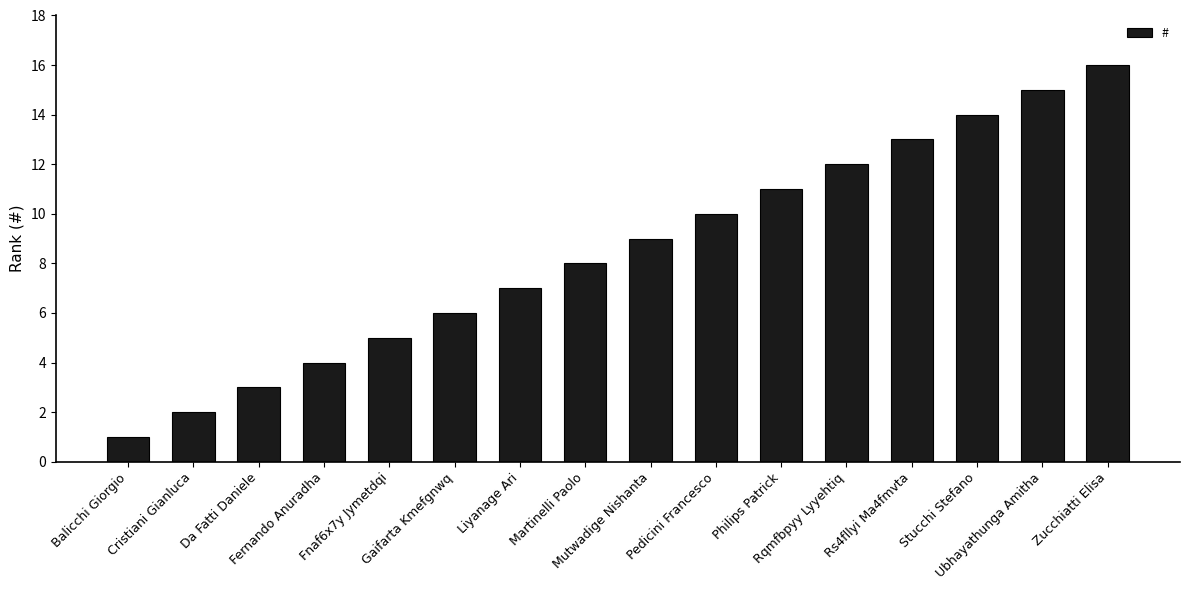

Reading left to right, extract all data points from this chart.

Balicchi Giorgio=1	Cristiani Gianluca=2	Da Fatti Daniele=3	Fernando Anuradha=4	Fnaf6x7y Jymetdqi=5	Gaifarta Kmefgnwq=6	Liyanage Ari=7	Martinelli Paolo=8	Mutwadige Nishanta=9	Pedicini Francesco=10	Philips Patrick=11	Rqmfbpyy Lyyehtiq=12	Rs4fllyi Ma4fmvta=13	Stucchi Stefano=14	Ubhayathunga Amitha=15	Zucchiatti Elisa=16